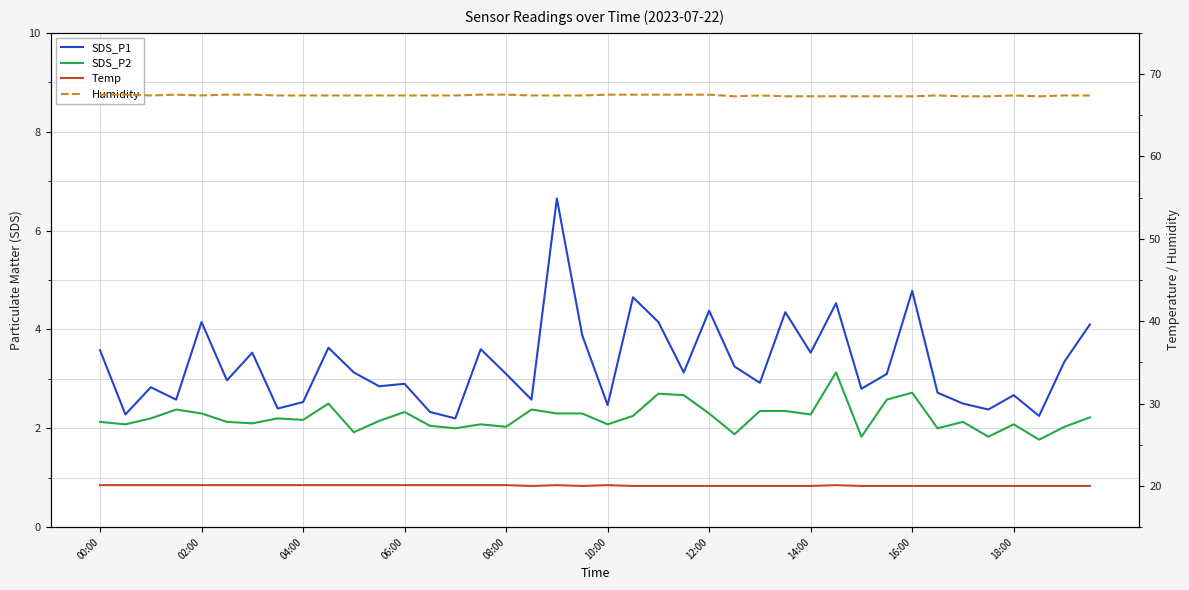

Which has a higher value, 26 or 38?

38